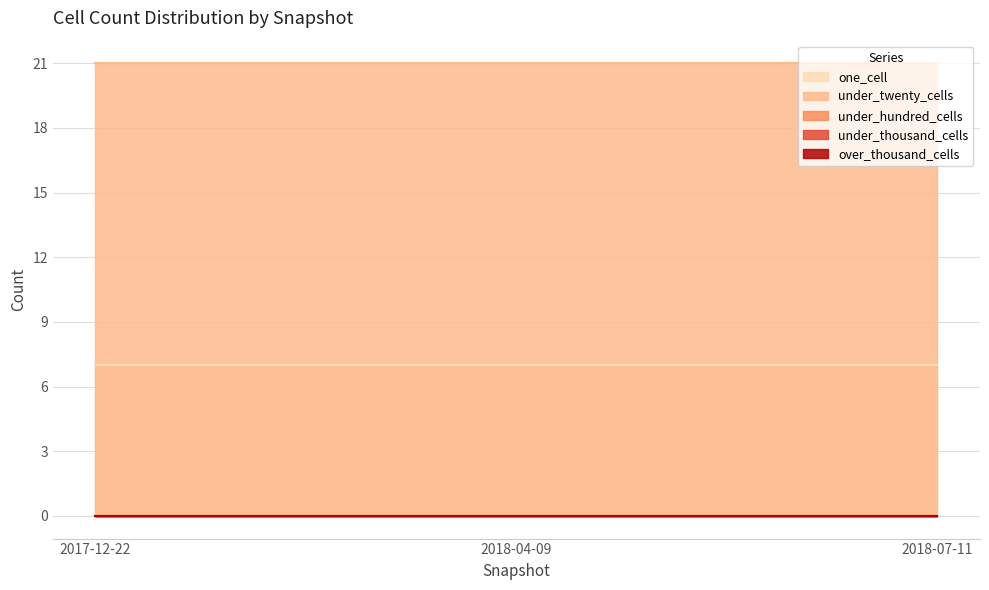

What is the greatest value displayed?

21